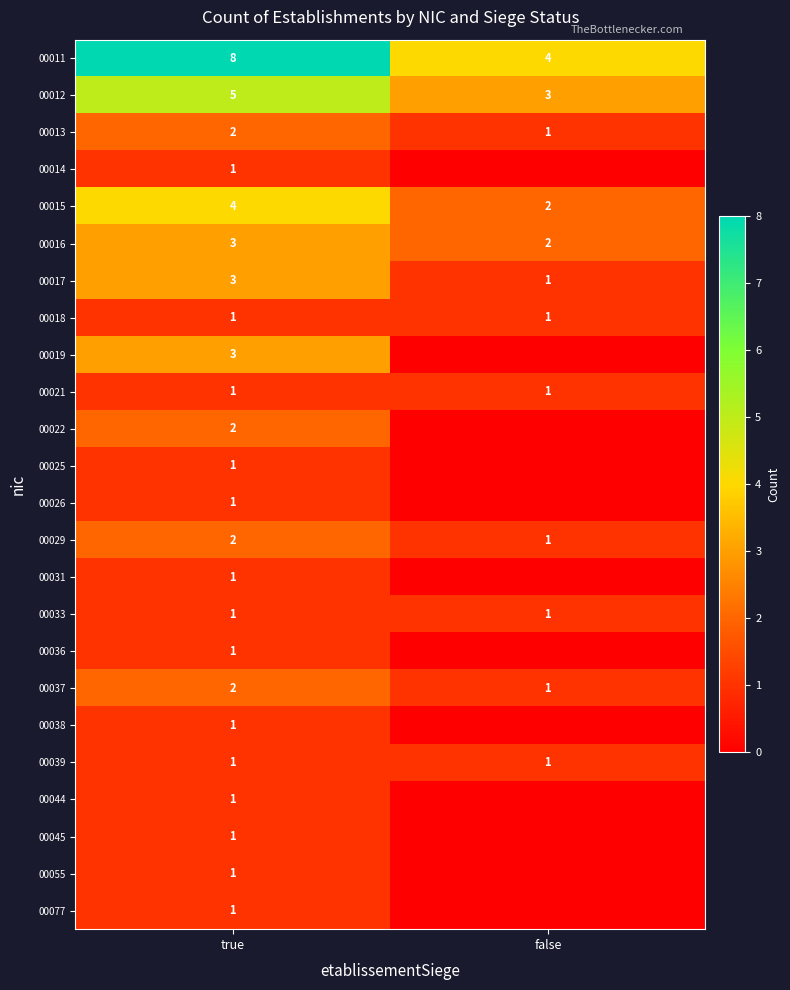

What is the difference between the highest and lowest values at true?

7